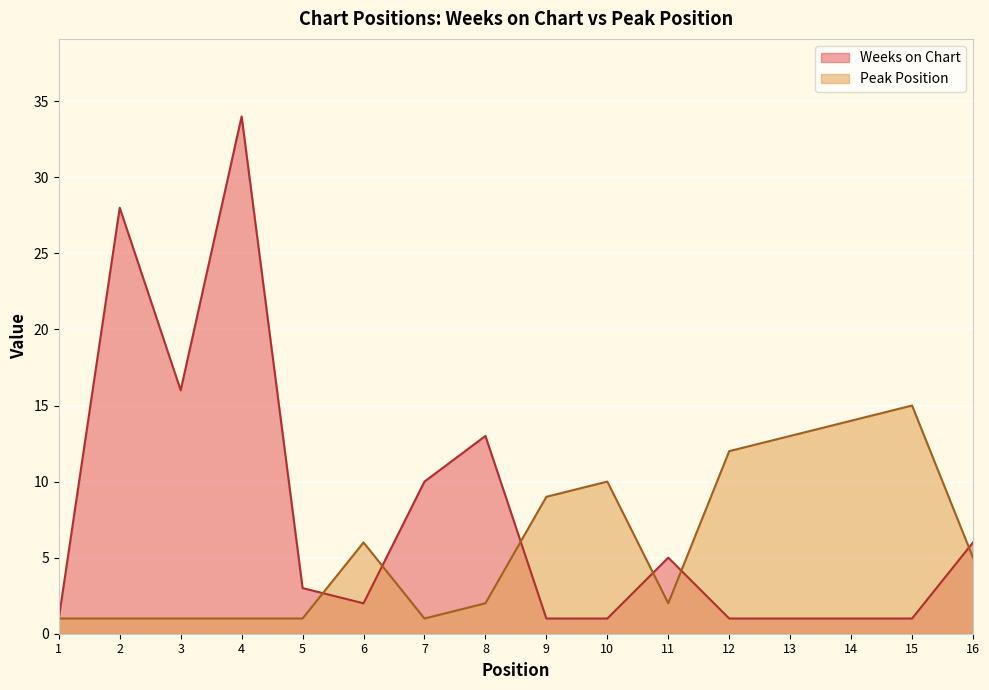

What is the spread (max minus min) of values at 16?

1